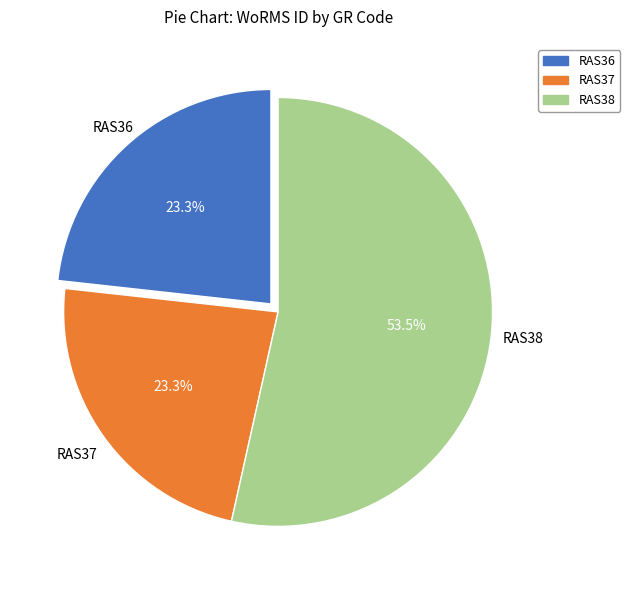

Between RAS36 and RAS38, which is larger?

RAS38